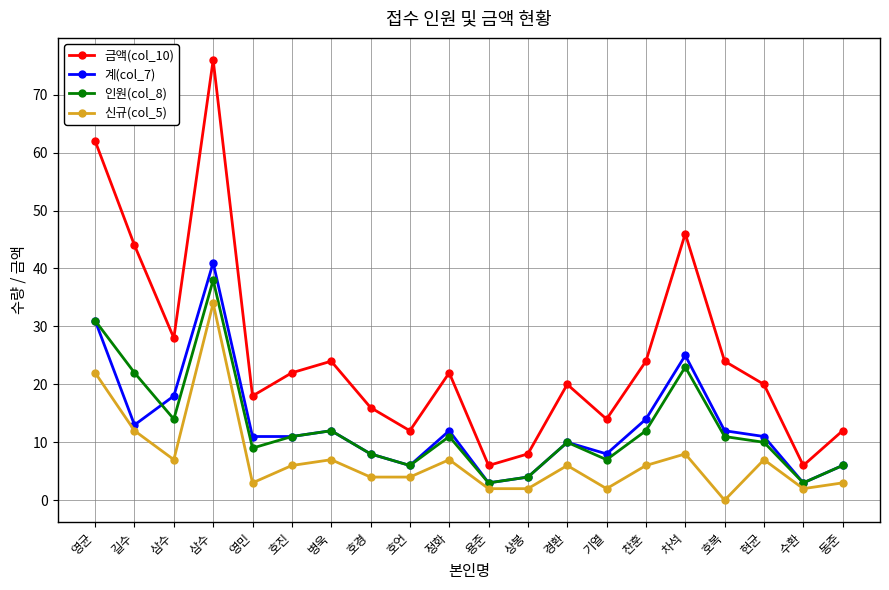

How many data points does each series have?

20